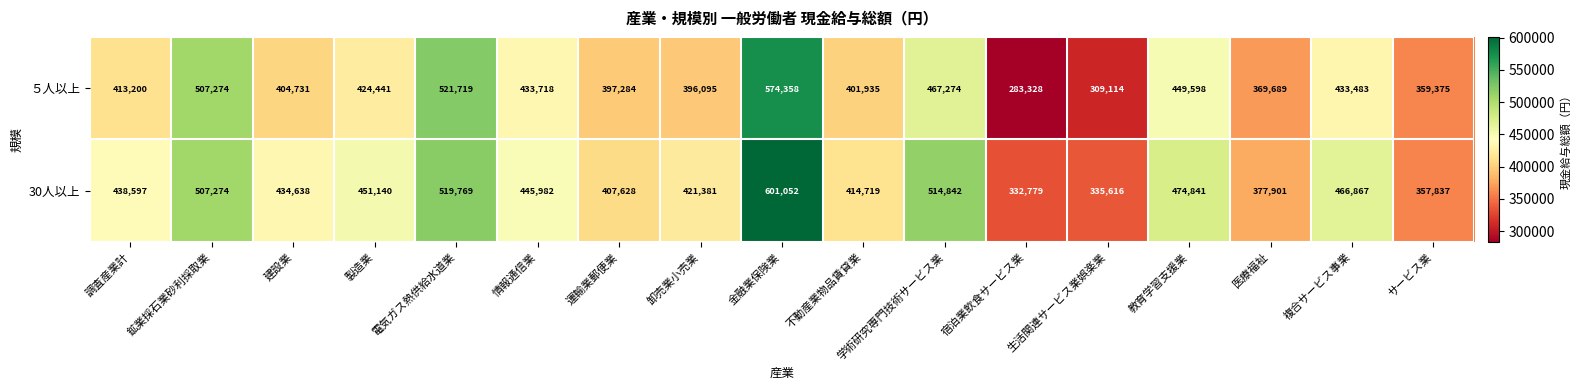

Which series has the largest range (max minus min)?

５人以上